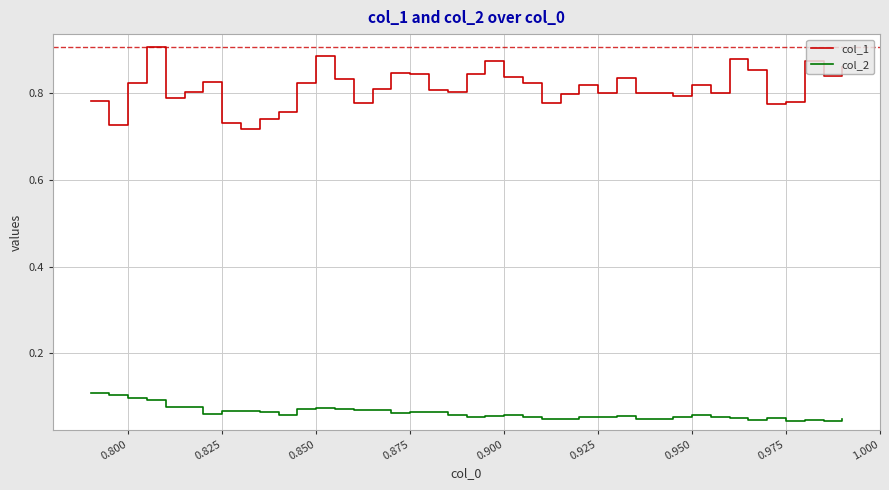

In col_1, how many points are higher than both neighbors (excluding endpoints)?

10